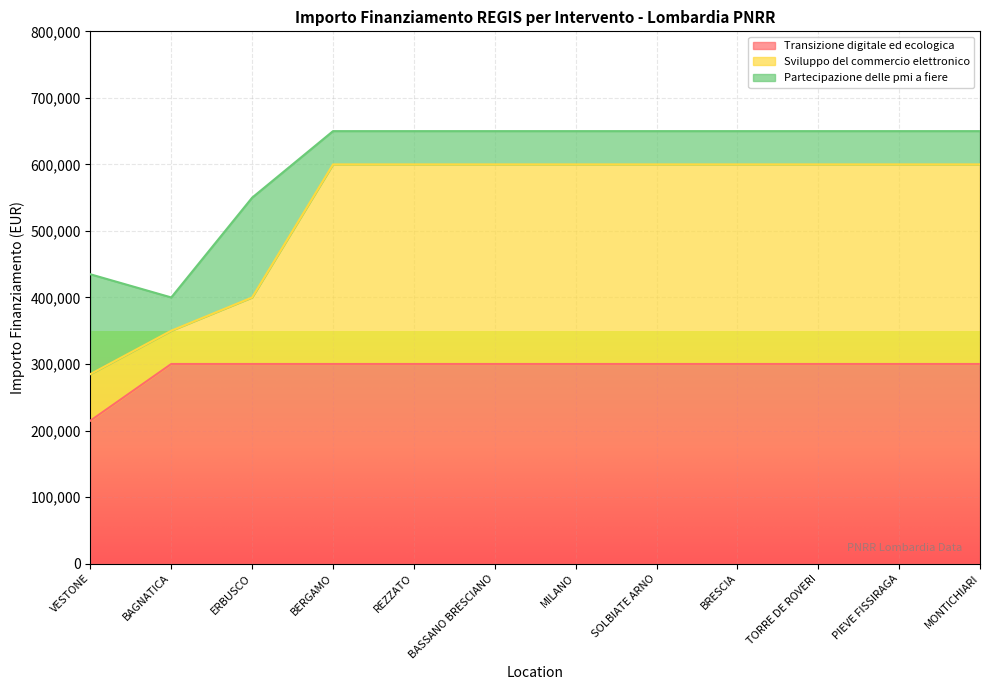

What is the minimum value for Sviluppo del commercio elettronico?

284800